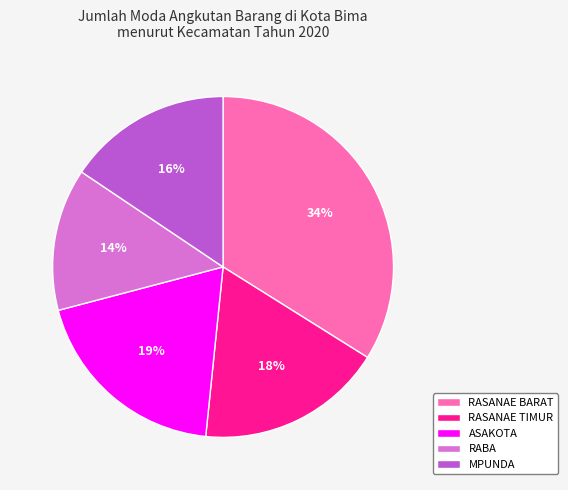

To the nearest percent, what is the average slice percentage?

20%